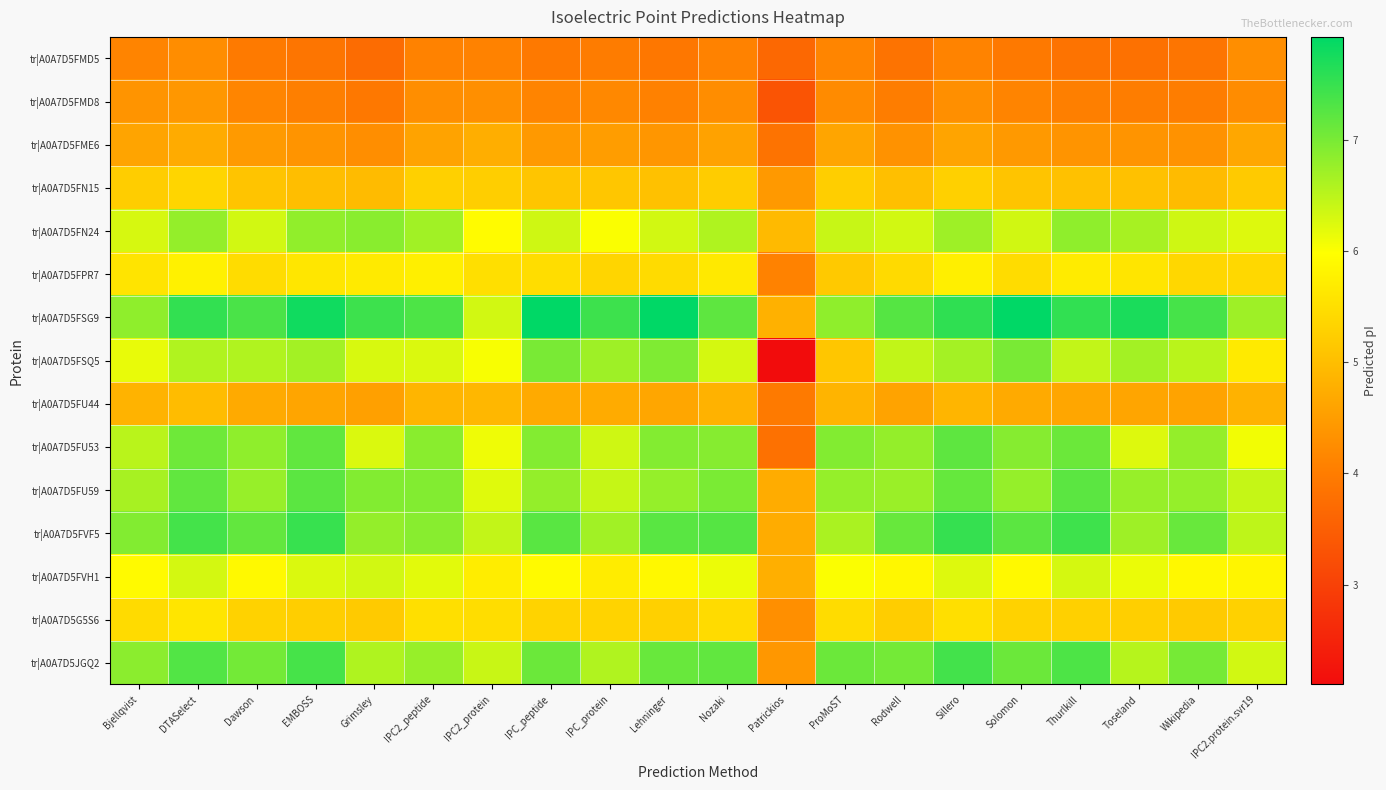

Count the number of categories in the chart.

20